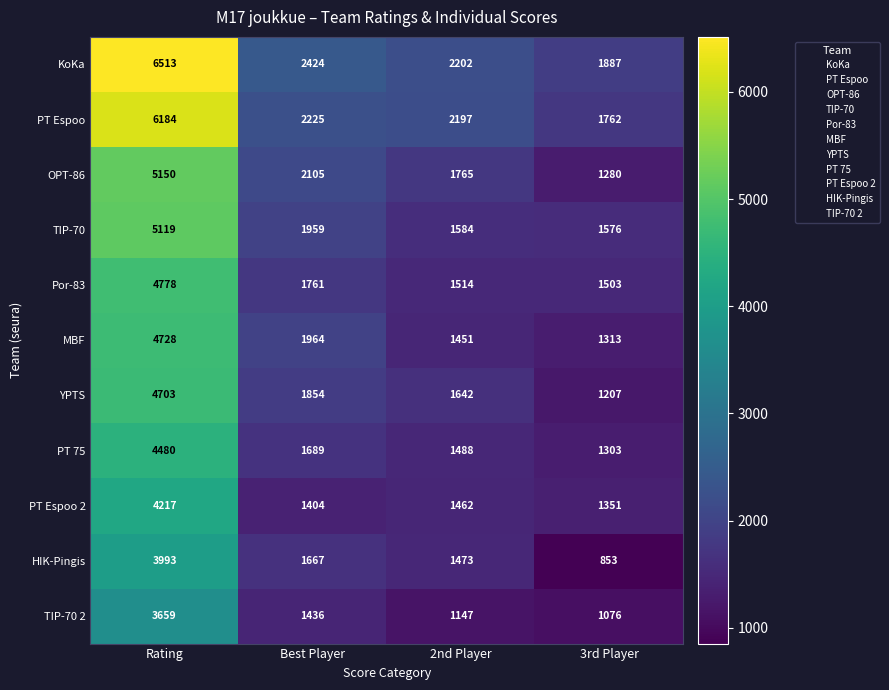

What is the total value across all series at 3rd Player?

15111